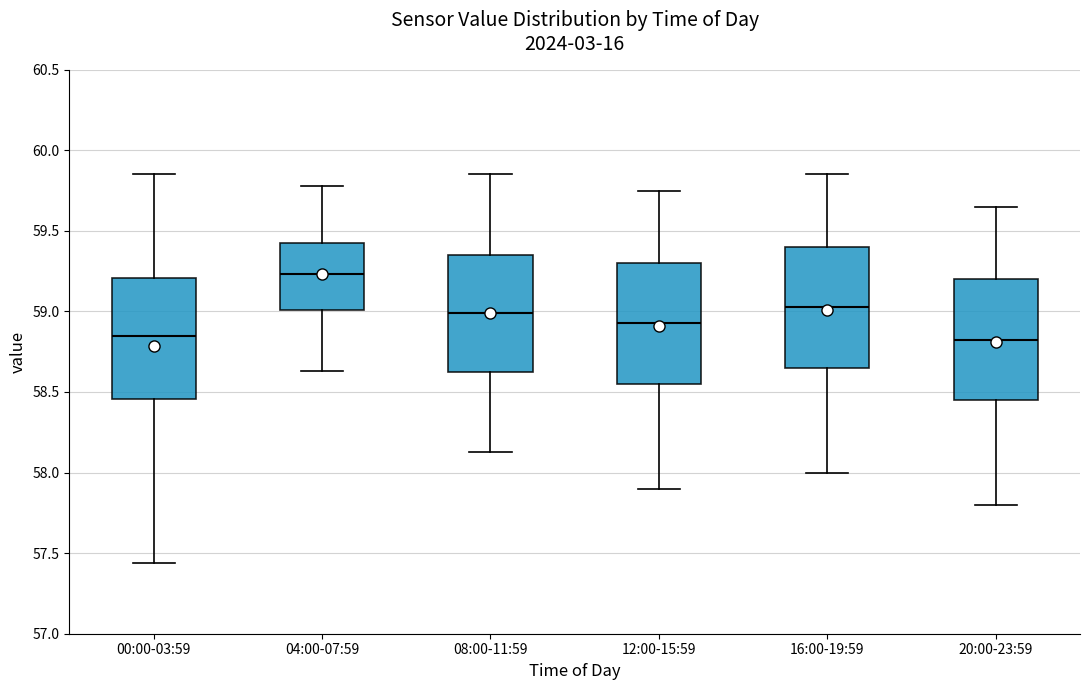

Where is the lower edge of the box for 00:00-03:59 on the y-axis? The values are not printed on the chart, so give them approximately, as read against the axis.

58.45